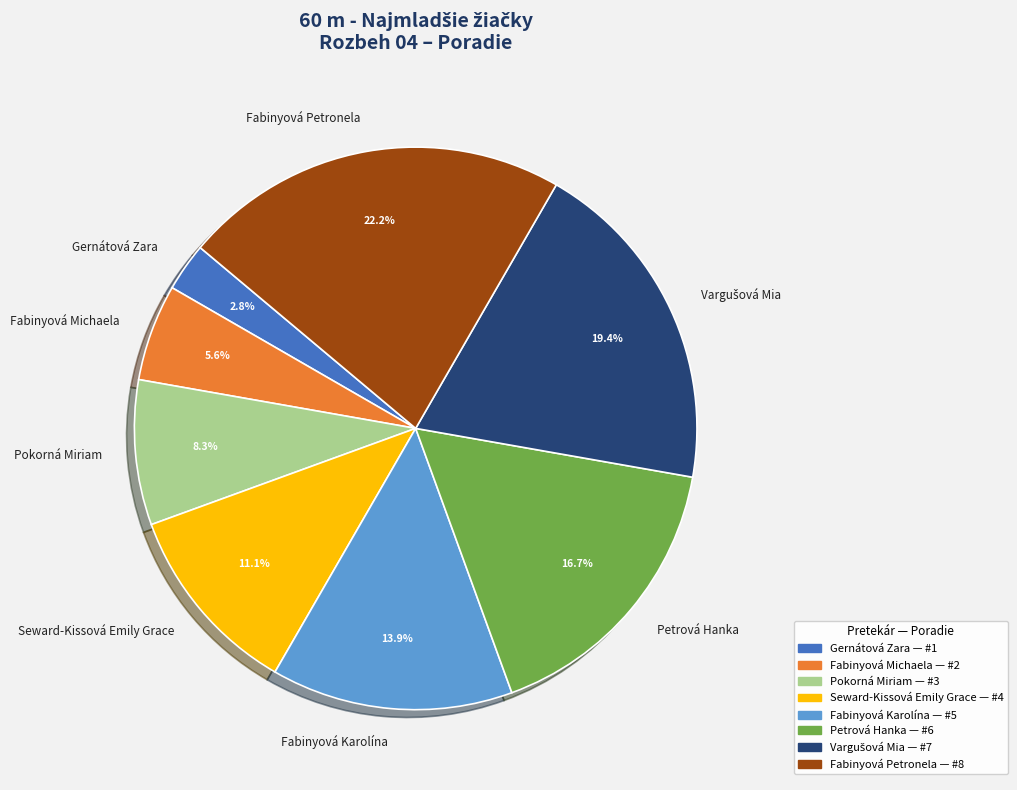

Is it true that Petrová Hanka is 17% of the pie?

True